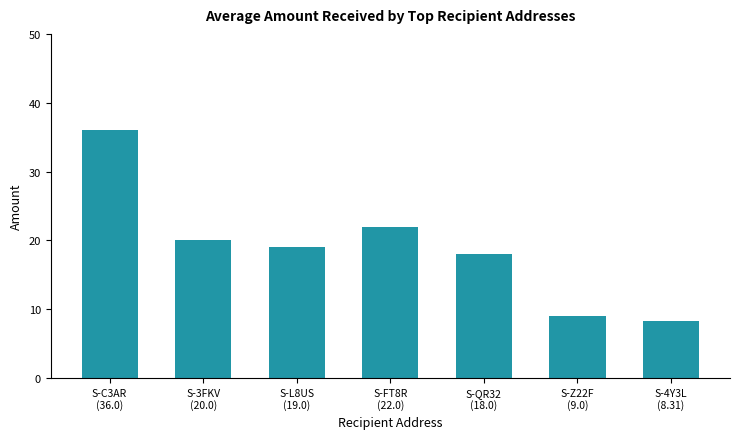

List the labels in order of value, smallest first.

S-4Y3L
(8.31), S-Z22F
(9.0), S-QR32
(18.0), S-L8US
(19.0), S-3FKV
(20.0), S-FT8R
(22.0), S-C3AR
(36.0)